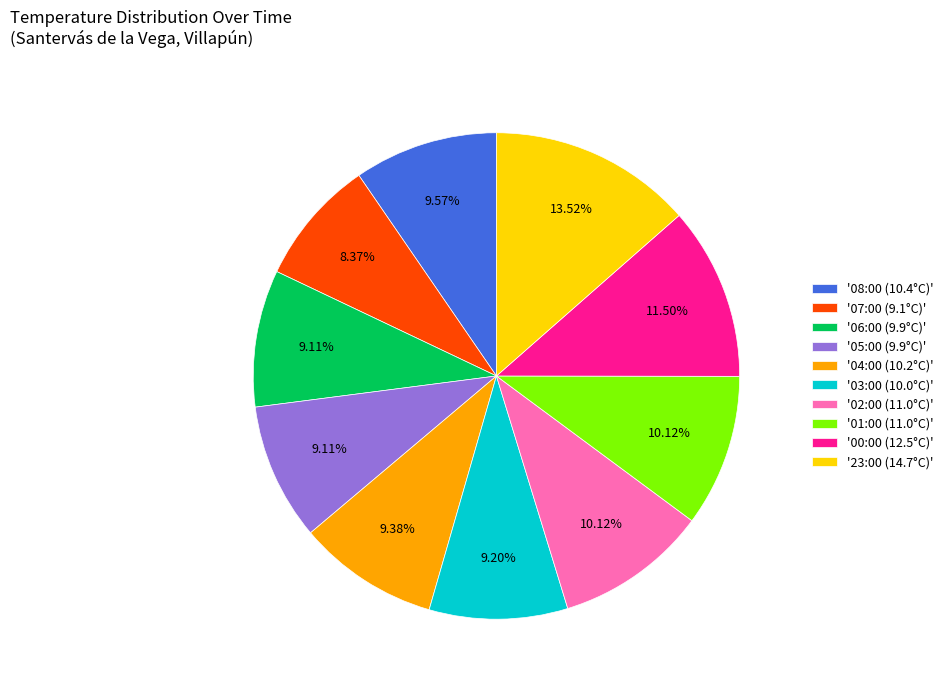

Is the sum of '02:00 (11.0°C)' and '06:00 (9.9°C)' greater than half?

No